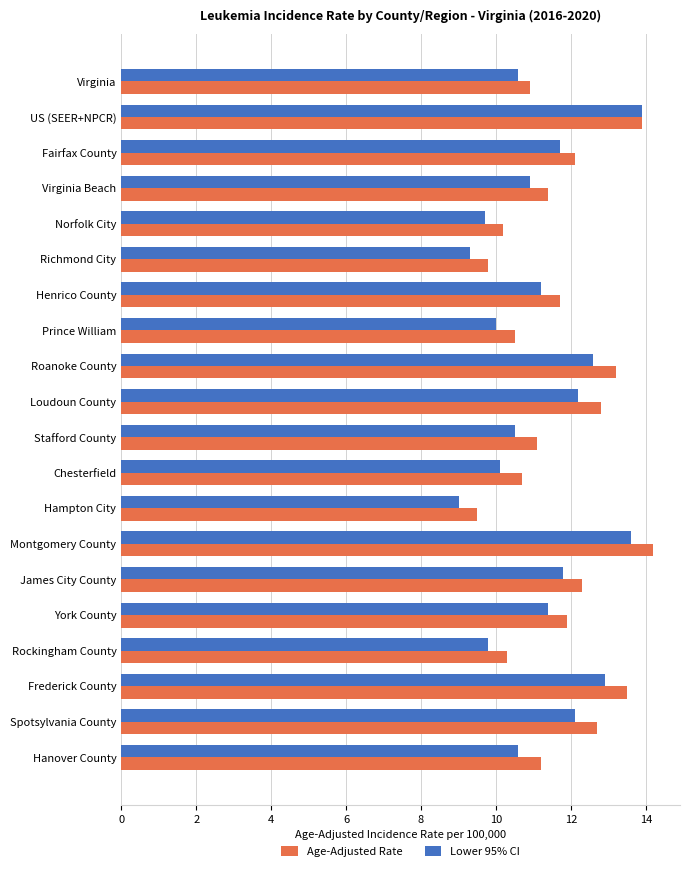

Read the Lower 95% CI value at Spotsylvania County.

12.1